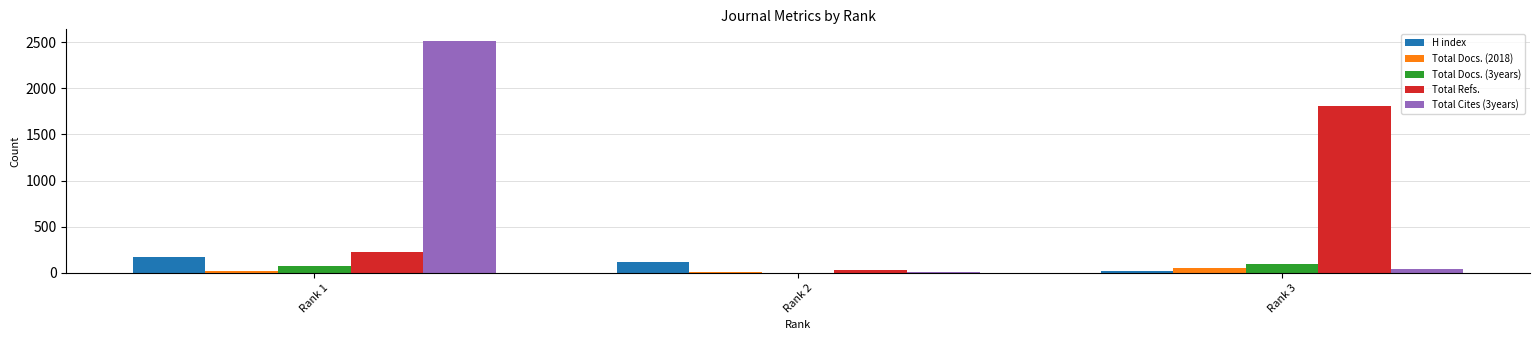

What is the maximum value shown in the chart?

2514